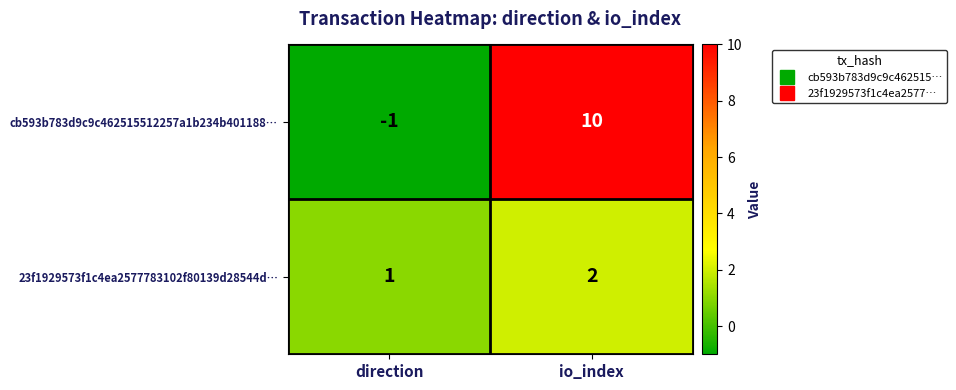

Which category has the highest value in the cb593b783d9c9c462515512257a1b234b401188… series?

io_index